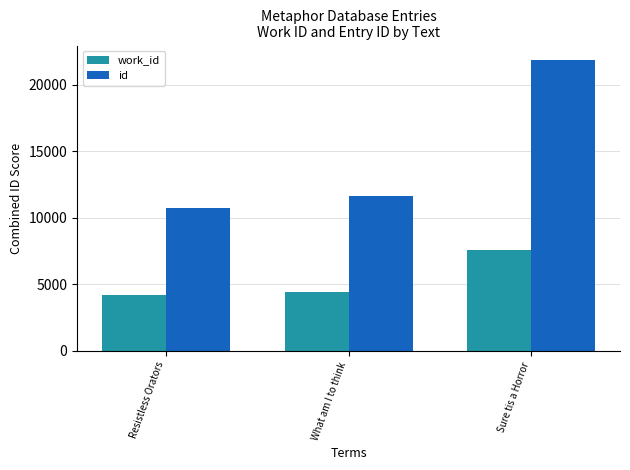

List the series in order of their peak value, lowest first.

work_id, id